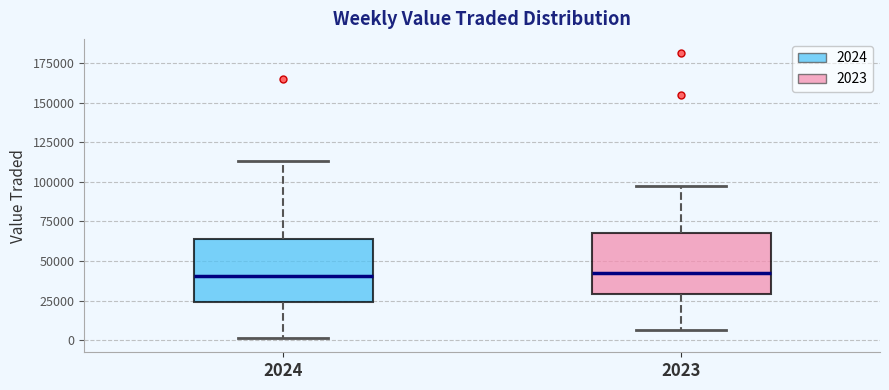

Reading left to right, transcribe this box plot: for each box, give where its median line is, the range the box spans, and where its two whiskers end, as read against the y-axis. The values are not printed on the chart, so give them approximately, as read against the axis.

2024: median 40000, box 25000 to 65000, whiskers 0 to 115000
2023: median 40000, box 30000 to 70000, whiskers 5000 to 95000